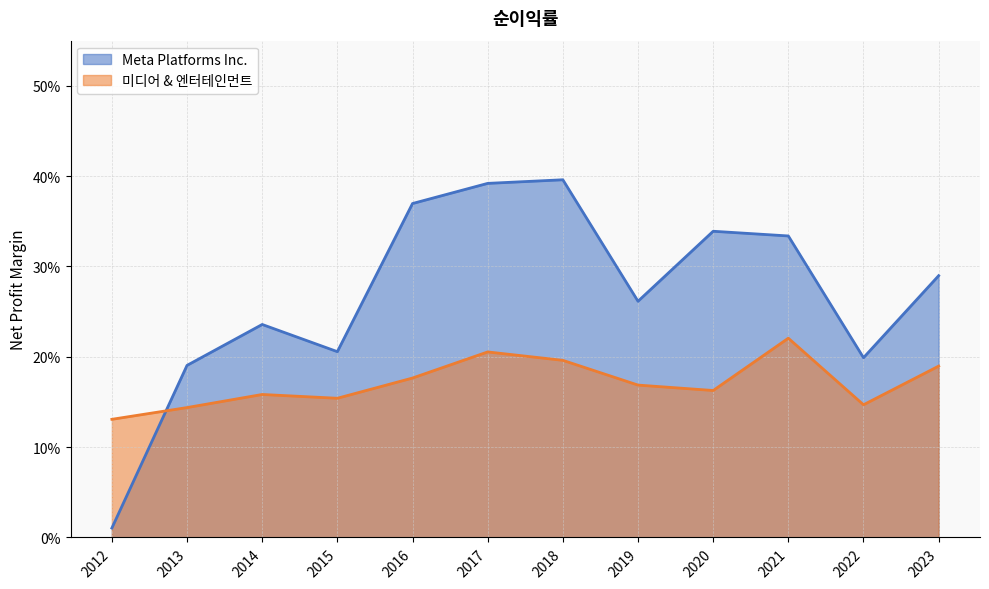

At how many categories does at least one series exceed 0?

12